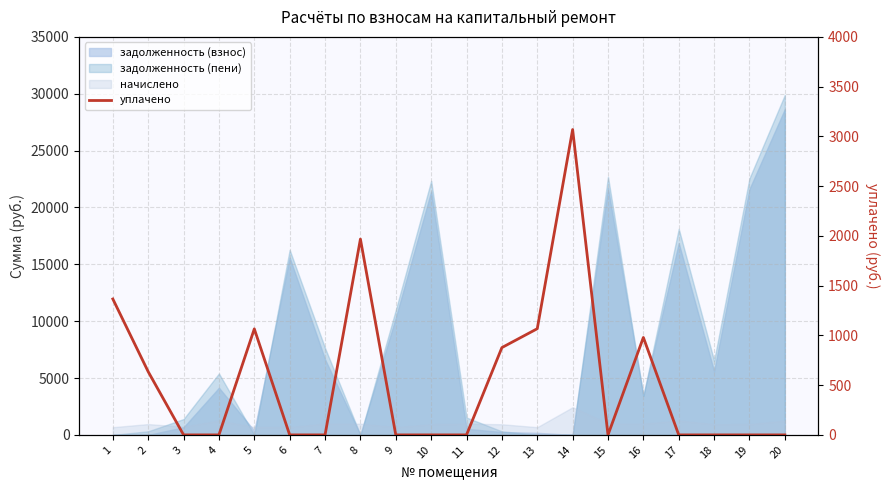

At which category does the chart reach its minimum across all series?

3